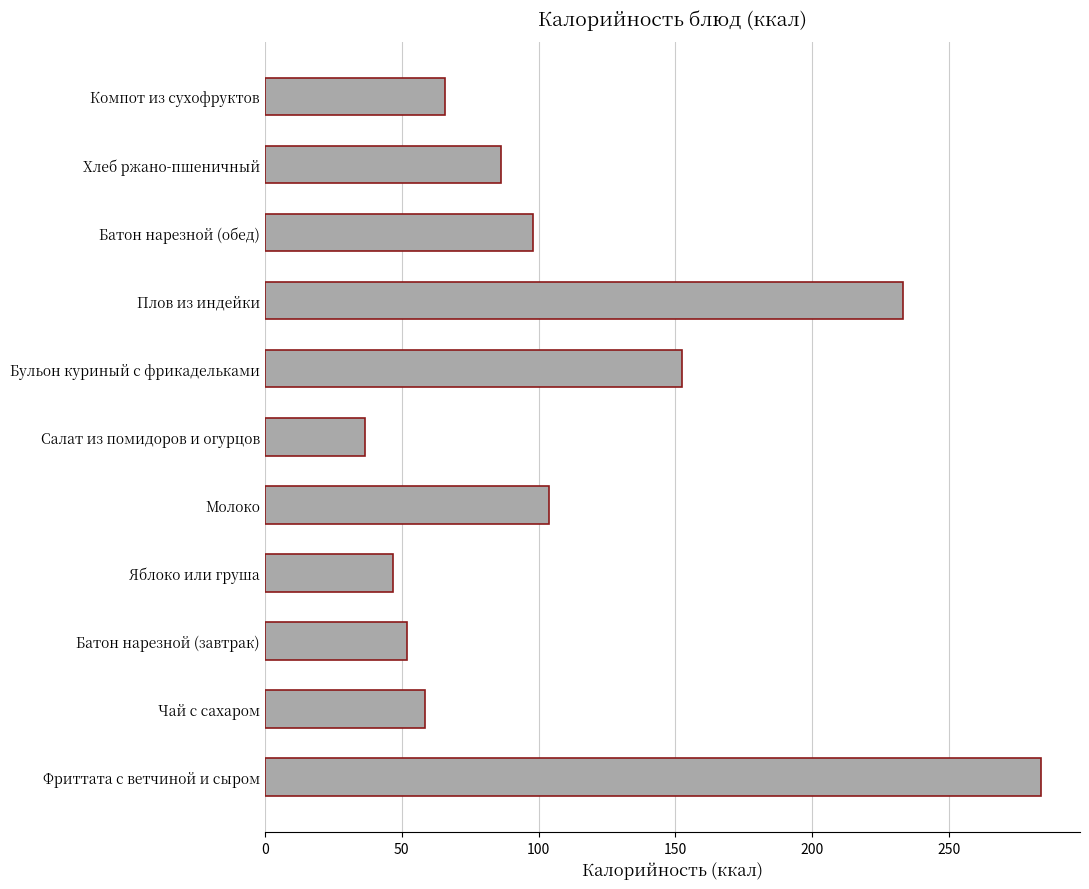

Reading bottom to top, extract all data points from this chart.

283.6	58.7	51.9	47.0	104.0	36.6	152.3	233.2	97.9	86.2	65.7